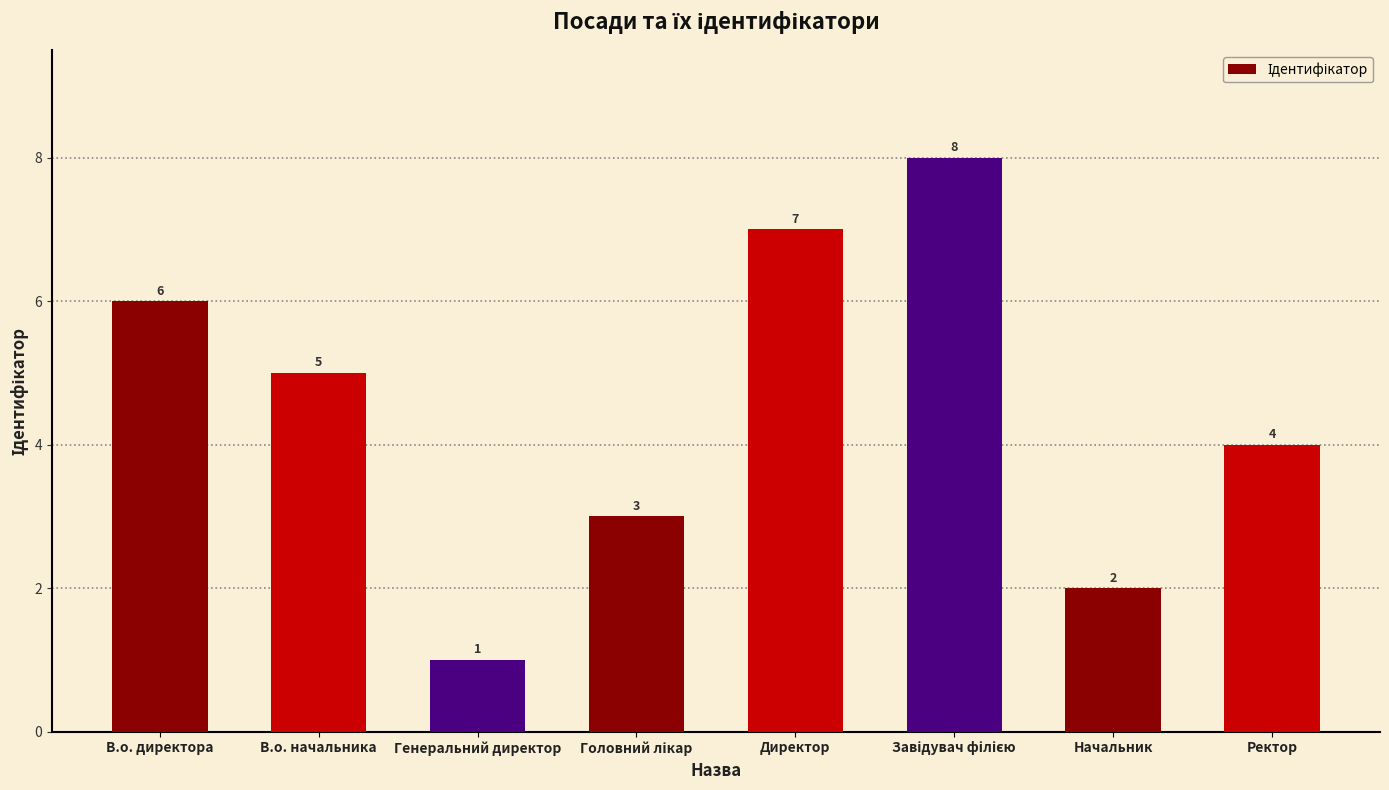

Which category has the lowest value across all series?

Генеральний директор